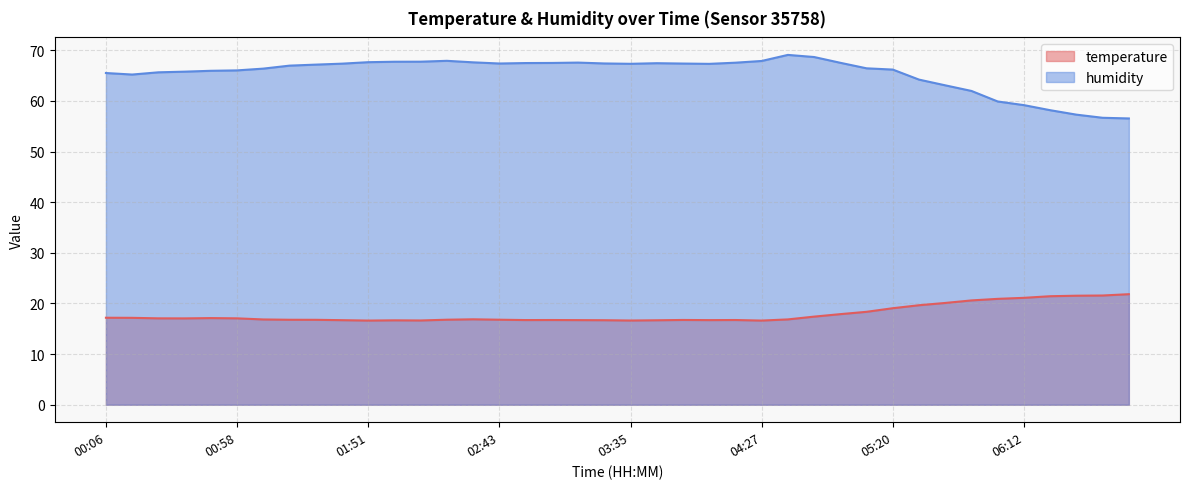

At which category does temperature reach its first local valley?

00:37